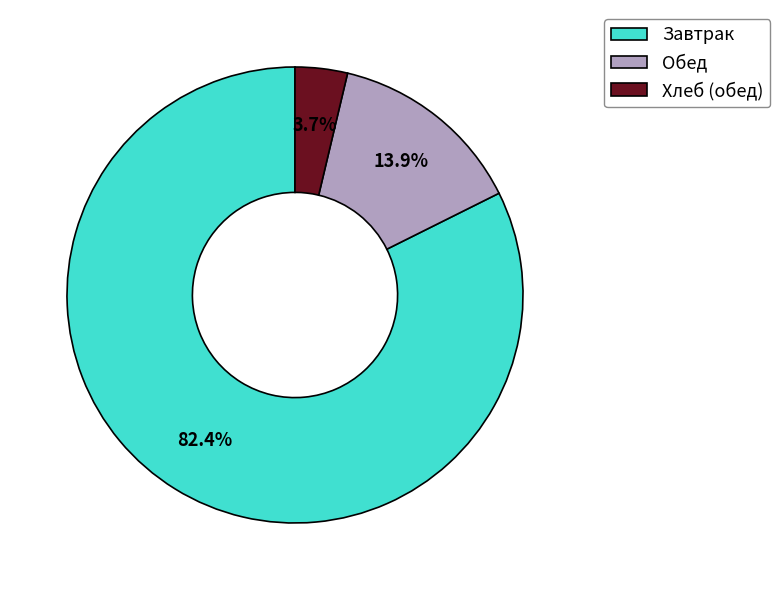

Does Хлеб (обед) represent more than half of the total?

No